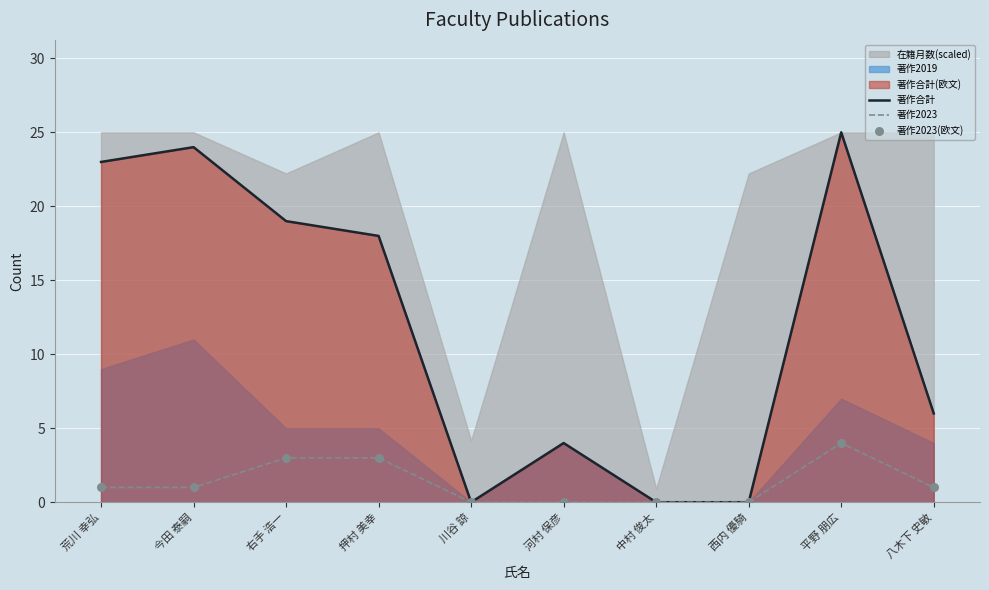

What is the total value across all series at 押村 美幸?

24